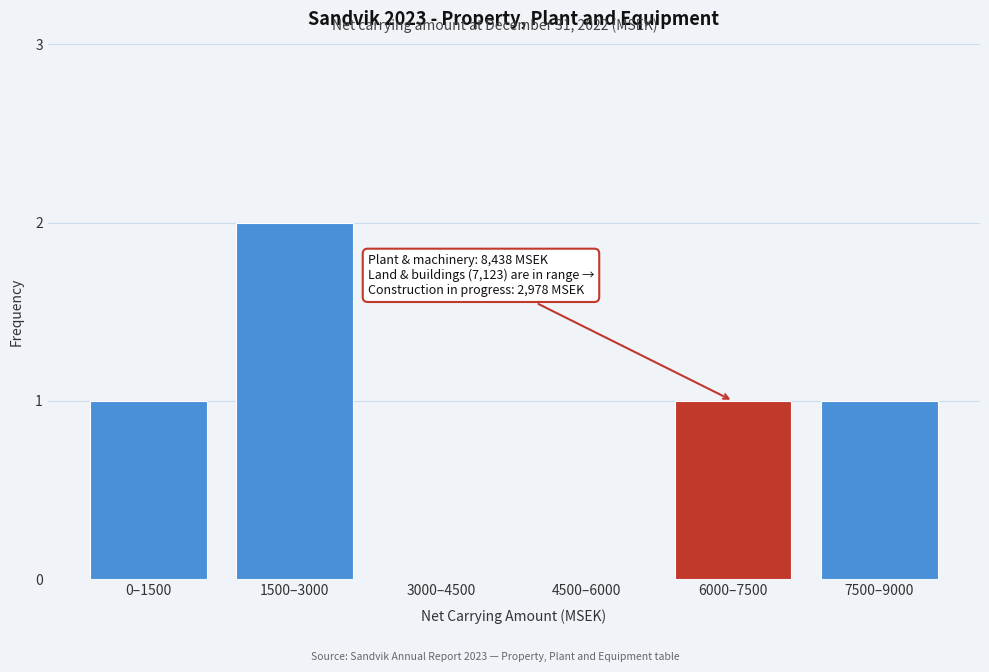

Reading left to right, what are all the values shown in this chart?

0–1500=1	1500–3000=2	3000–4500=0	4500–6000=0	6000–7500=1	7500–9000=1